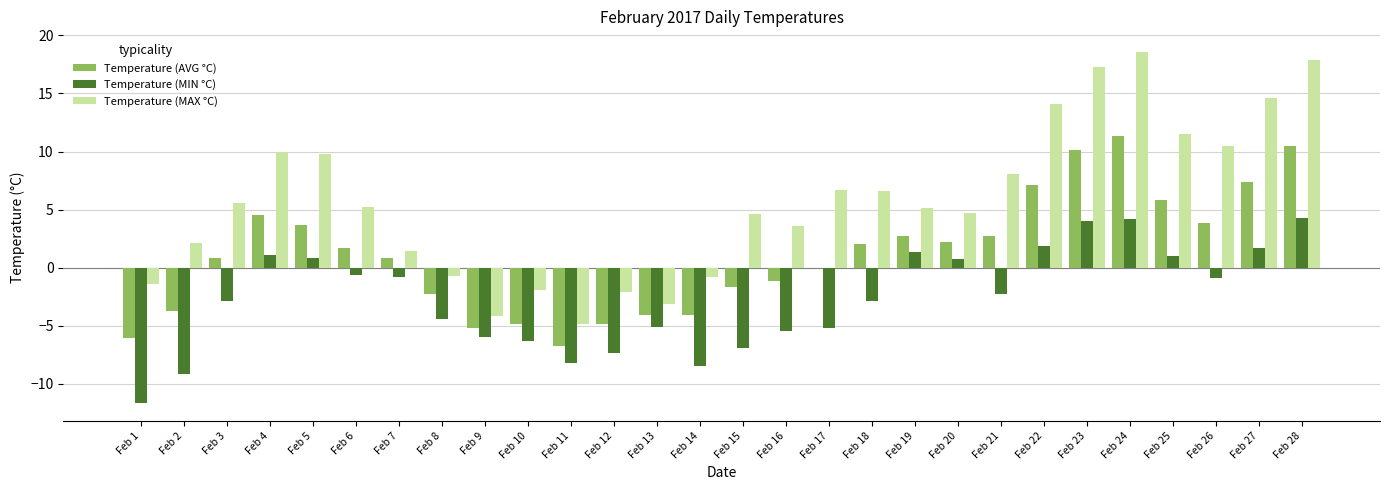

Does the chart contain stacked bars?

No